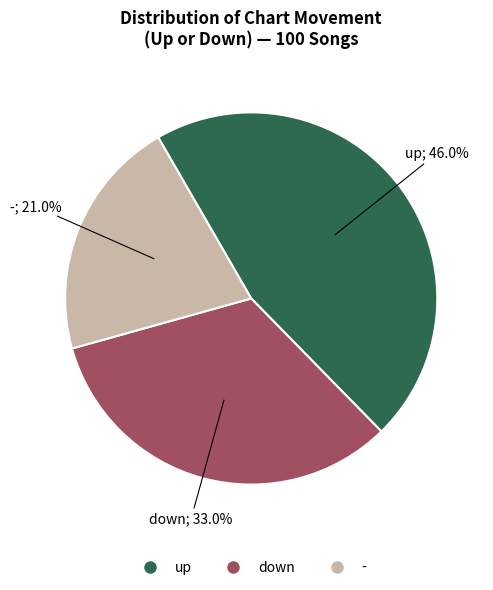

Which category has the biggest portion of the pie?

up